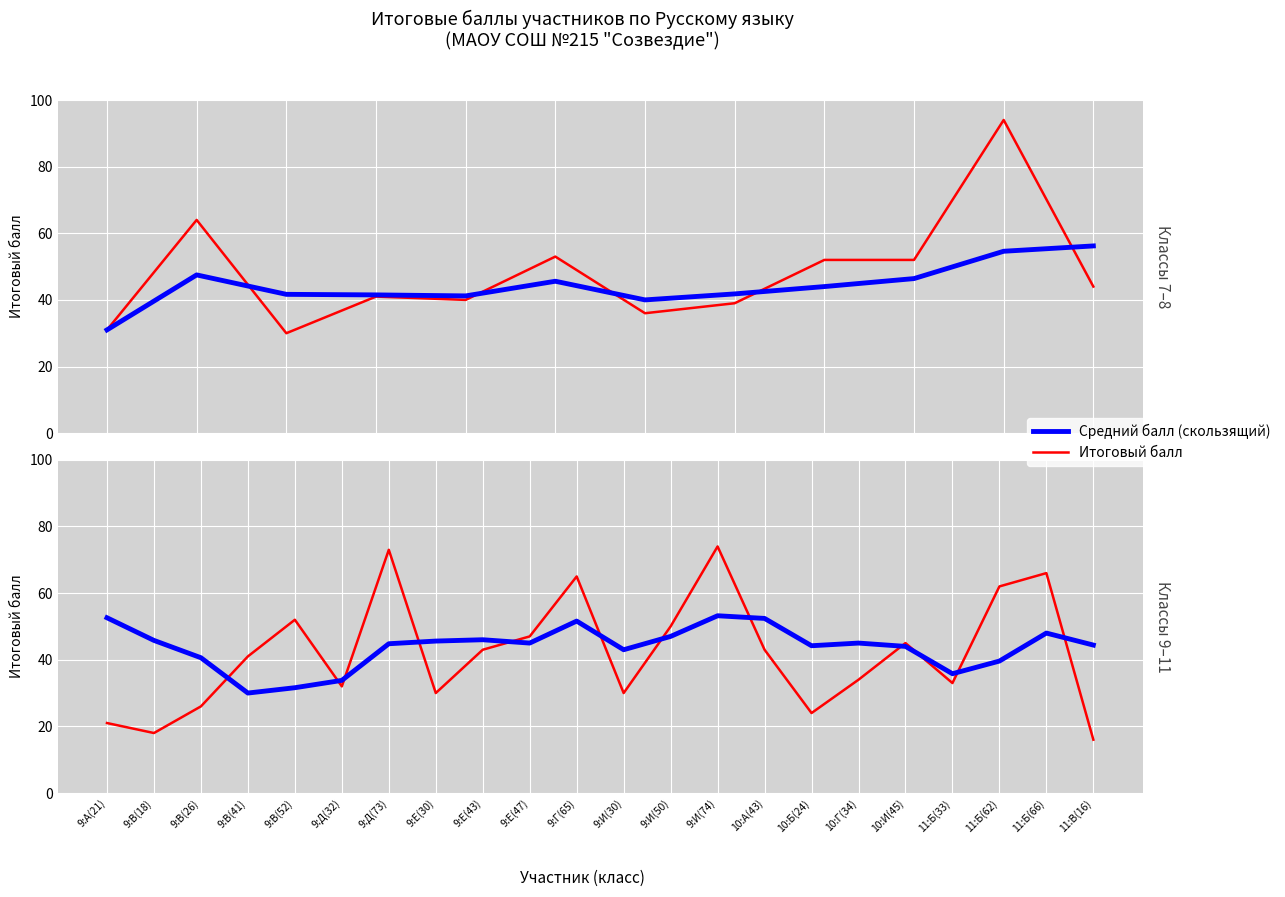

Reading left to right, extract all data points from this chart.

Итоговый балл: 9:А(21)=21.0	9:В(18)=18.0	9:В(26)=26.0	9:В(41)=41.0	9:В(52)=52.0	9:Д(32)=32.0	9:Д(73)=73.0	9:Е(30)=30.0	9:Е(43)=43.0	9:Е(47)=47.0	9:Г(65)=65.0	9:И(30)=30.0	9:И(50)=50.0	9:И(74)=74.0	10:А(43)=43.0	10:Б(24)=24.0	10:Г(34)=34.0	10:И(45)=45.0	11:Б(33)=33.0	11:Б(62)=62.0	11:Б(66)=66.0	11:В(16)=16.0
Средний балл (скользящий): 9:А(21)=52.6	9:В(18)=45.8	9:В(26)=40.6	9:В(41)=30.0	9:В(52)=31.6	9:Д(32)=33.8	9:Д(73)=44.8	9:Е(30)=45.6	9:Е(43)=46.0	9:Е(47)=45.0	9:Г(65)=51.6	9:И(30)=43.0	9:И(50)=47.0	9:И(74)=53.2	10:А(43)=52.4	10:Б(24)=44.2	10:Г(34)=45.0	10:И(45)=44.0	11:Б(33)=35.8	11:Б(62)=39.6	11:Б(66)=48.0	11:В(16)=44.4